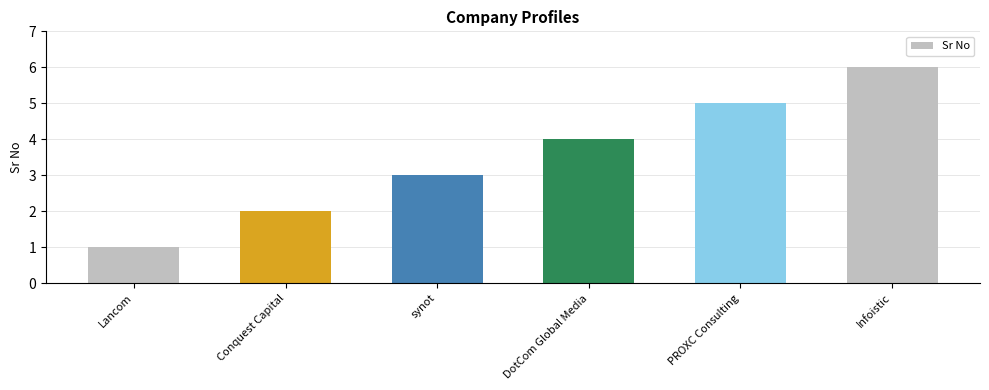

How many categories are shown in the chart?

6